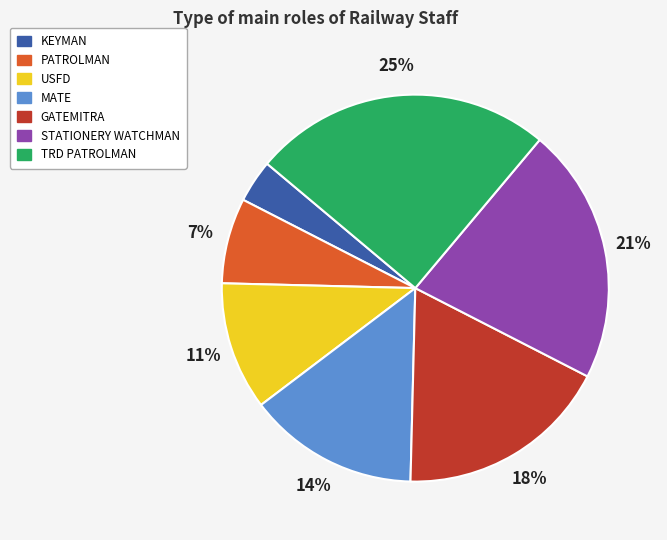

Combined, do KEYMAN and TRD PATROLMAN account for over 50%?

No